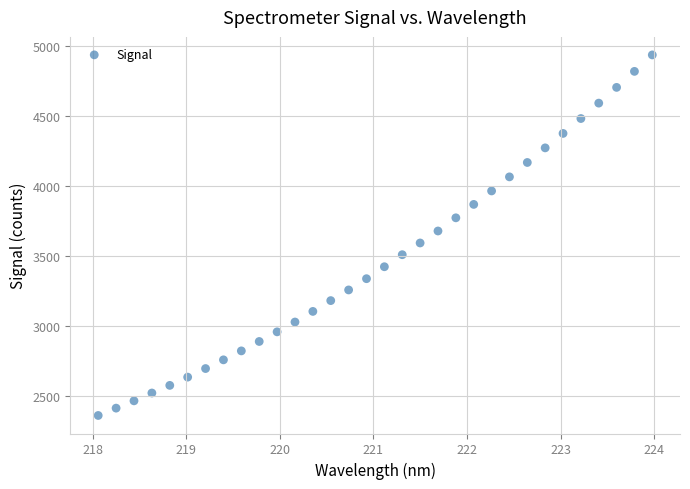

What is the range of Y values (max minus min)?

2581.5